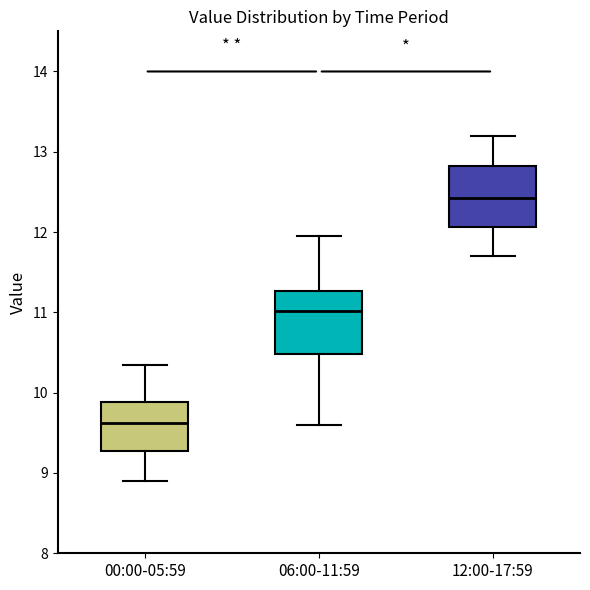

Which box's median line is the highest?

12:00-17:59